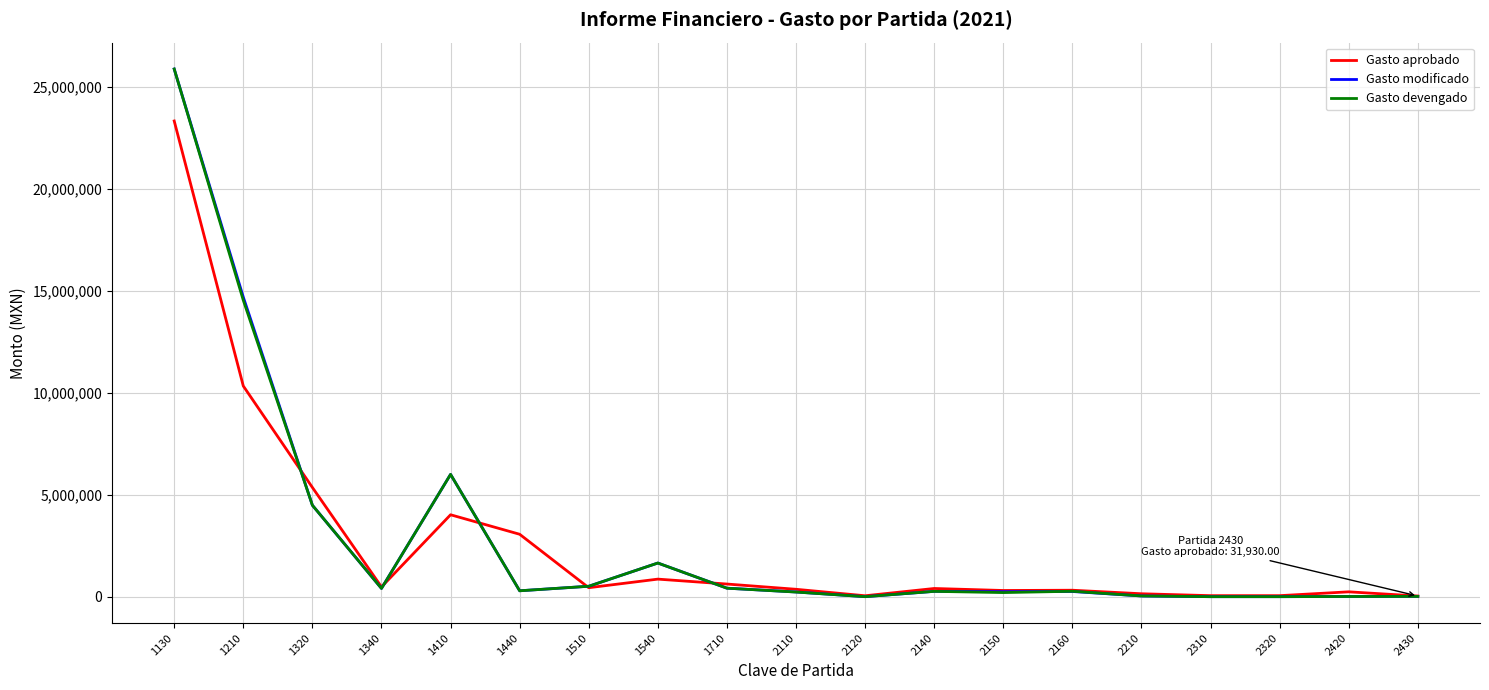

What is the greatest value displayed?

25857270.9